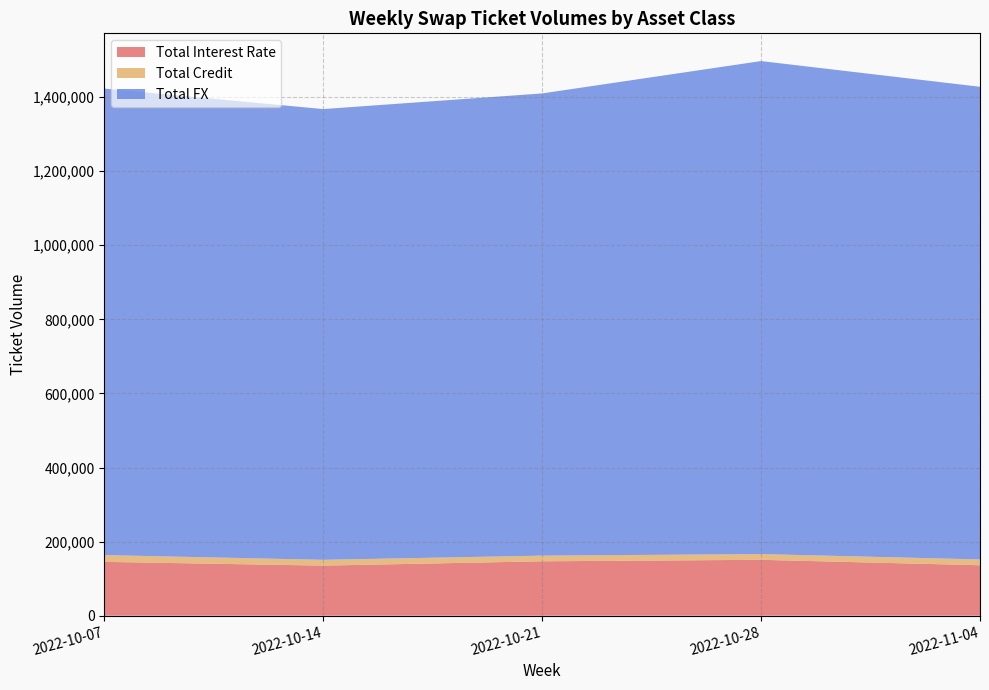

Reading right to left, transcribe all the data shown in this chart.

Total Interest Rate: 2022-11-04=136133	2022-10-28=150844	2022-10-21=146808	2022-10-14=135163	2022-10-07=145293
Total Credit: 2022-11-04=15777	2022-10-28=15480	2022-10-21=15315	2022-10-14=15690	2022-10-07=18310
Total FX: 2022-11-04=1275693	2022-10-28=1330717	2022-10-21=1247577	2022-10-14=1216604	2022-10-07=1259138